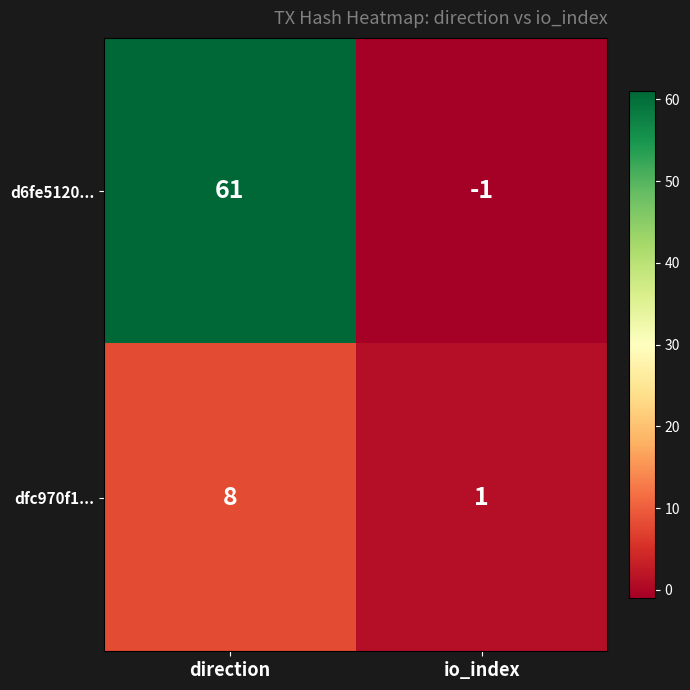

Rank the series at direction from highest to lowest value.

d6fe5120..., dfc970f1...